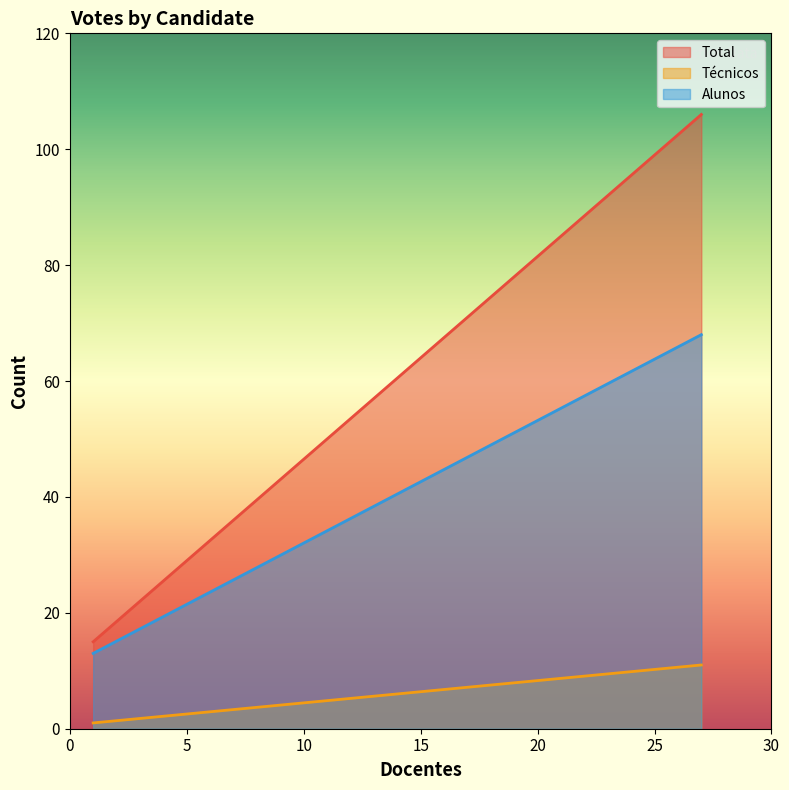

Which series has the largest total across all categories?

Total